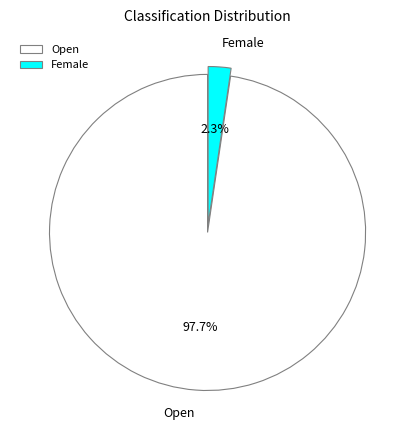

How many slices are in this pie chart?

2